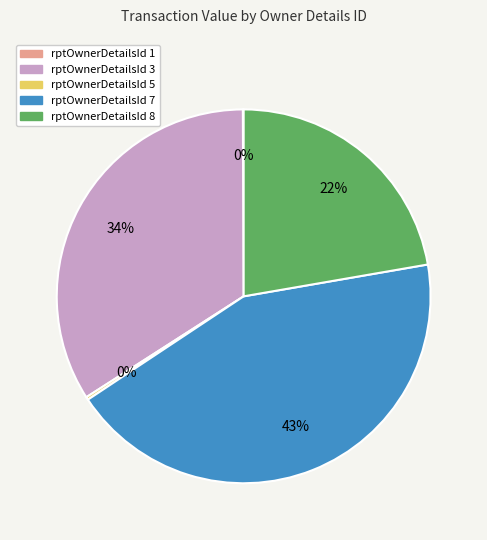

Is there a majority slice in this chart?

No